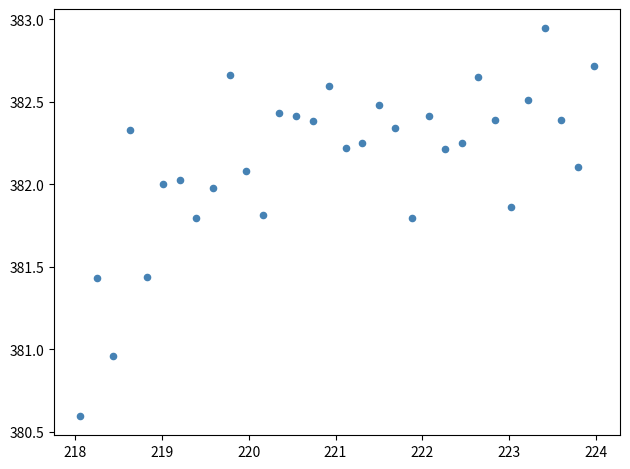

What is the range of Y values (max minus min)?

2.3